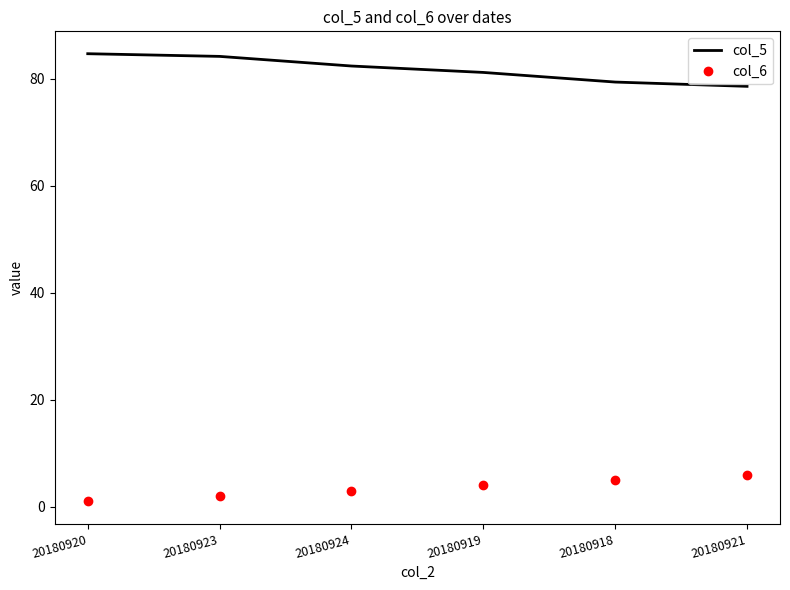

How many col_6 values are between 2 and 5?

4